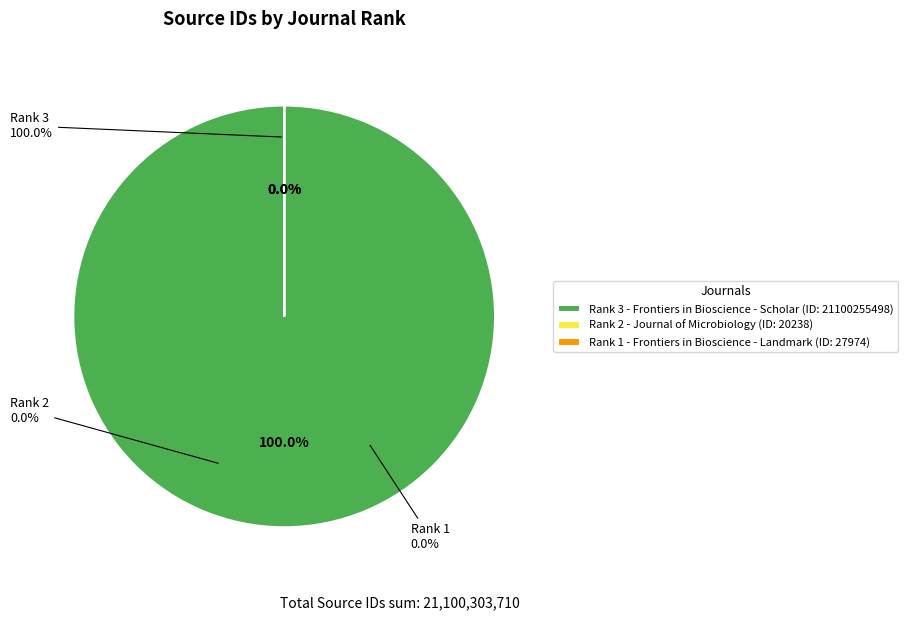

To the nearest percent, what is the difference between the largest and smallest slice percentages?

100%